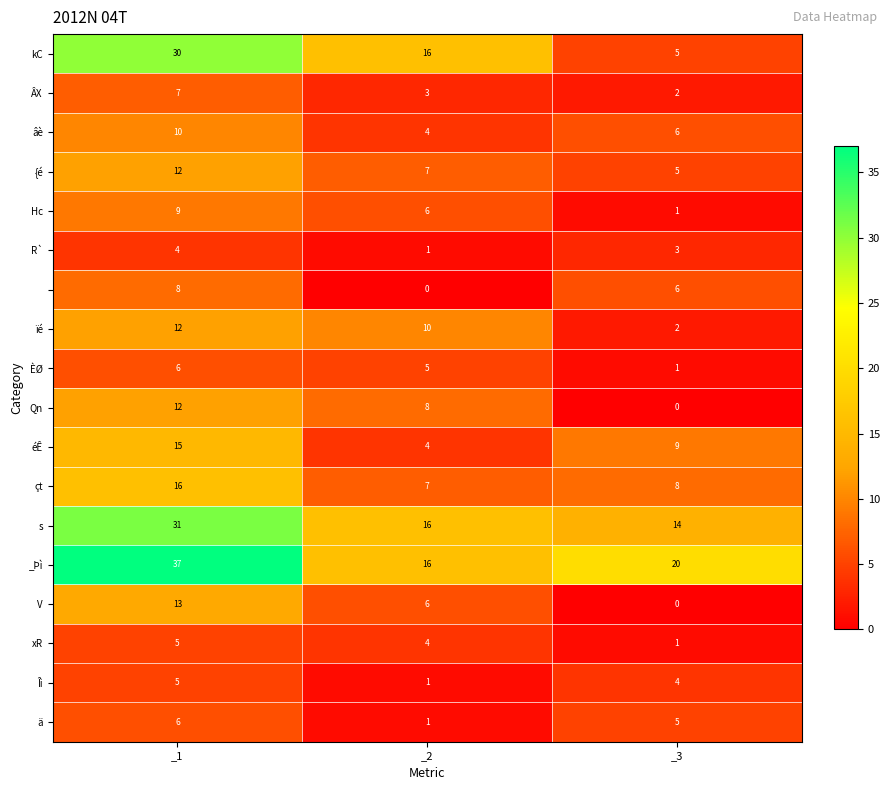

What is the difference between the highest and lowest values at _1?

33